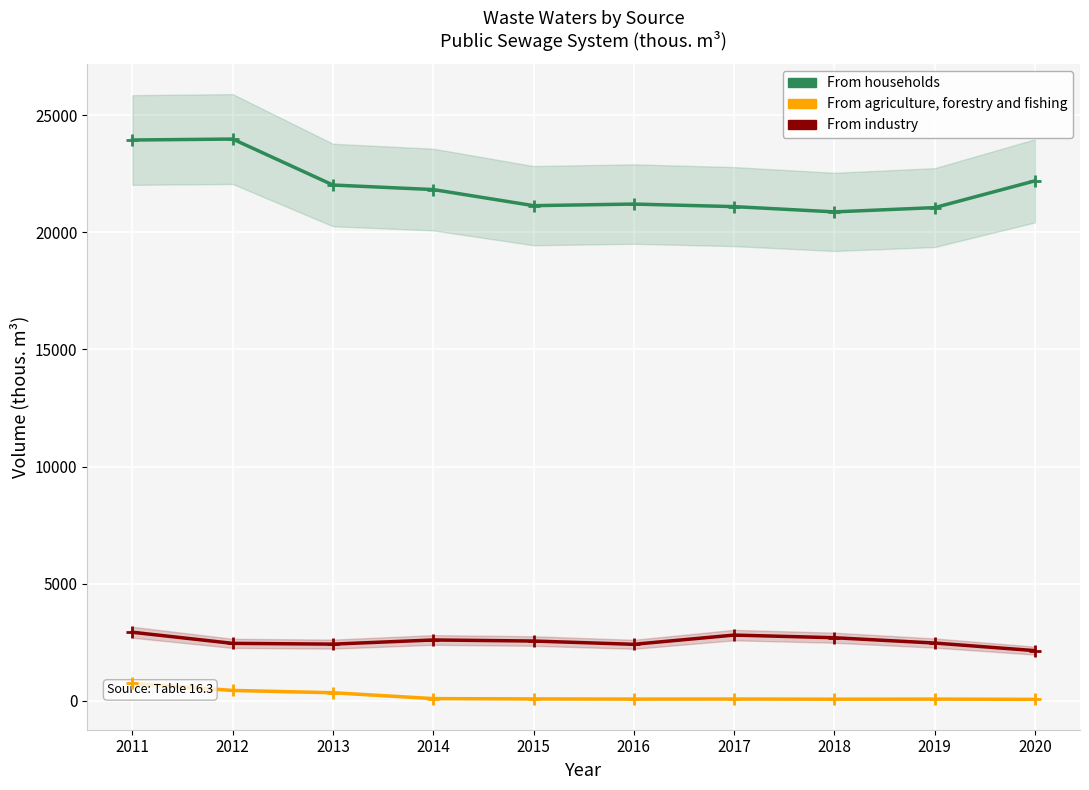

Rank the series by their maximum value, from lowest to highest.

From agriculture, forestry and fishing, From industry, From households